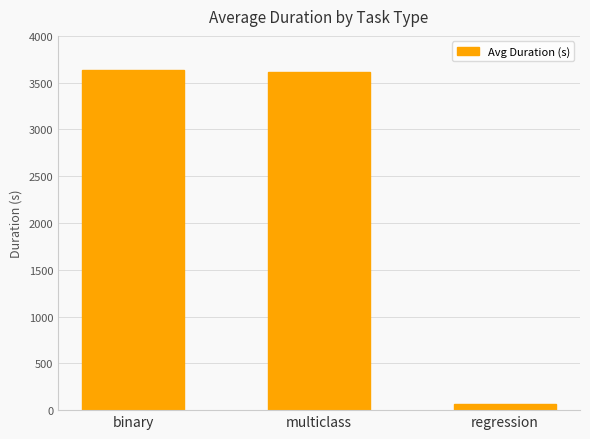

Where does the data first go above 3614?

binary